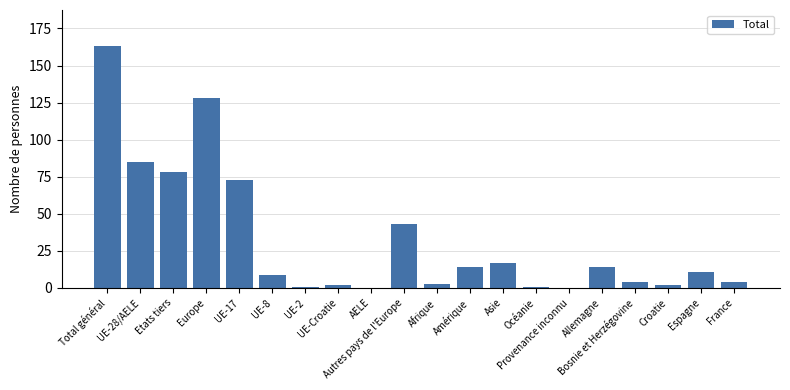

What is the change in value from Europe to Bosnie et Herzégovine?

-124